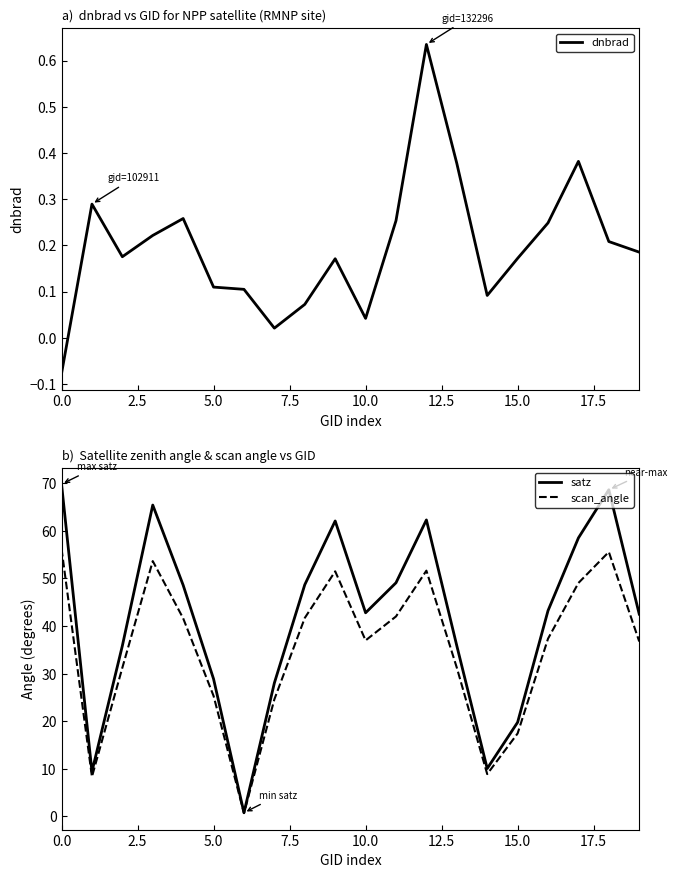

How many lines are shown in the chart?

3